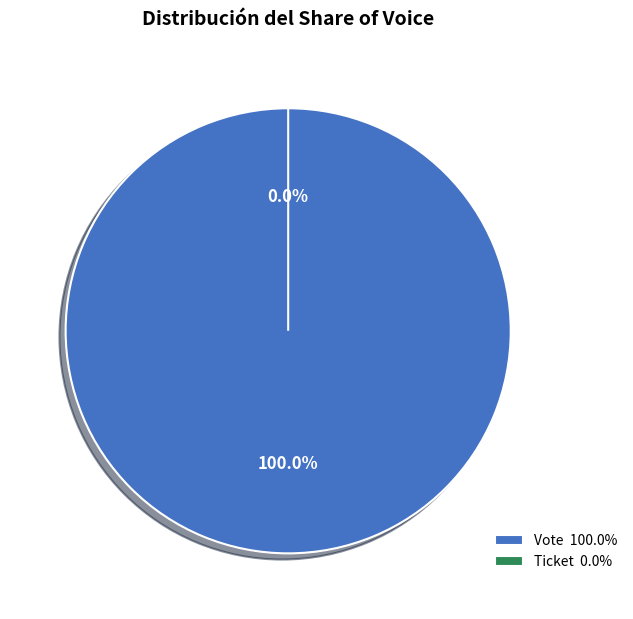

How many slices are in this pie chart?

2